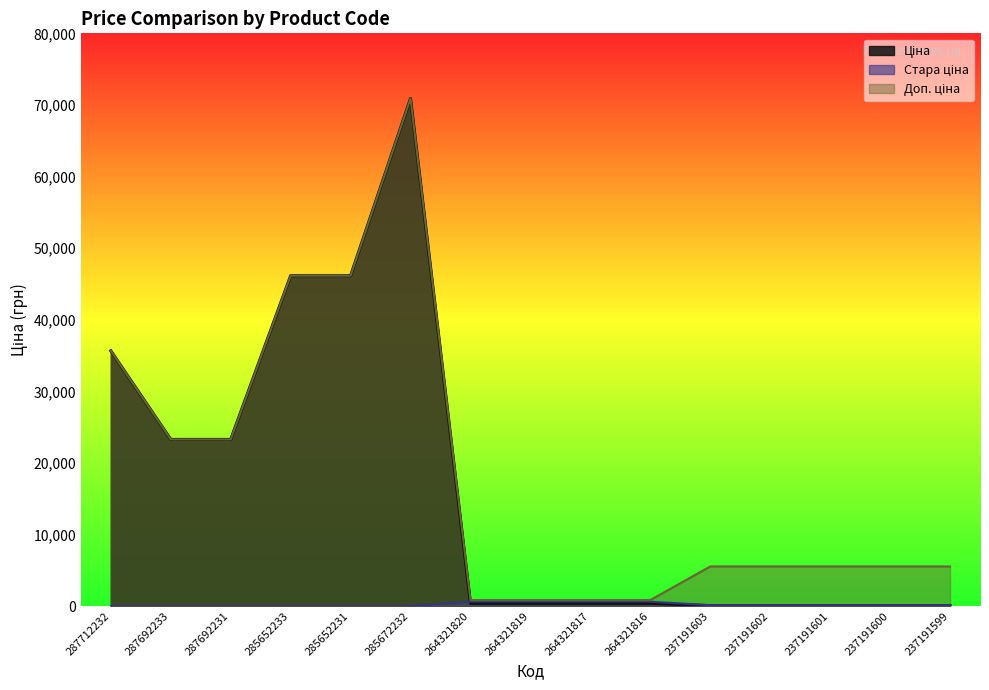

Between 237191602 and 237191600, which series saw the biggest shift?

Ціна